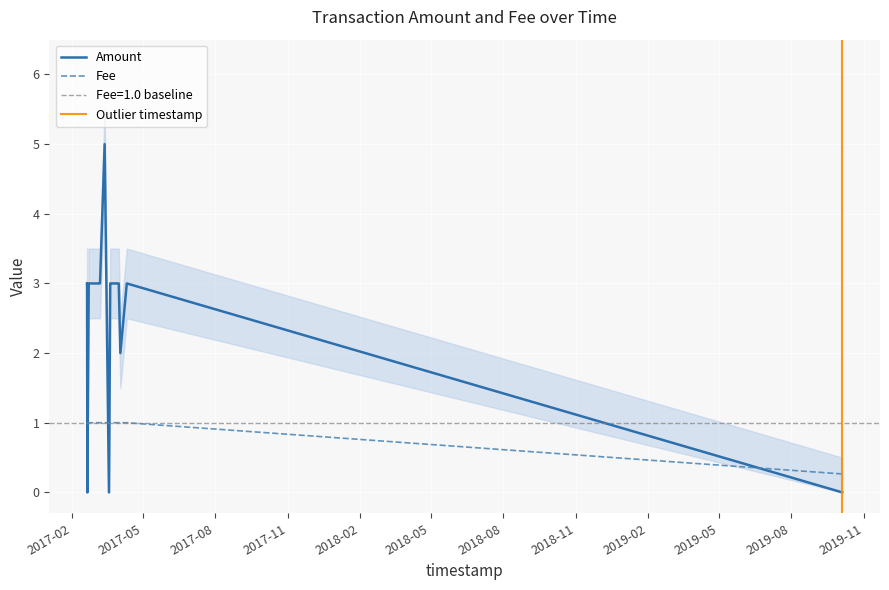

Which series has the widest spread of values?

Amount